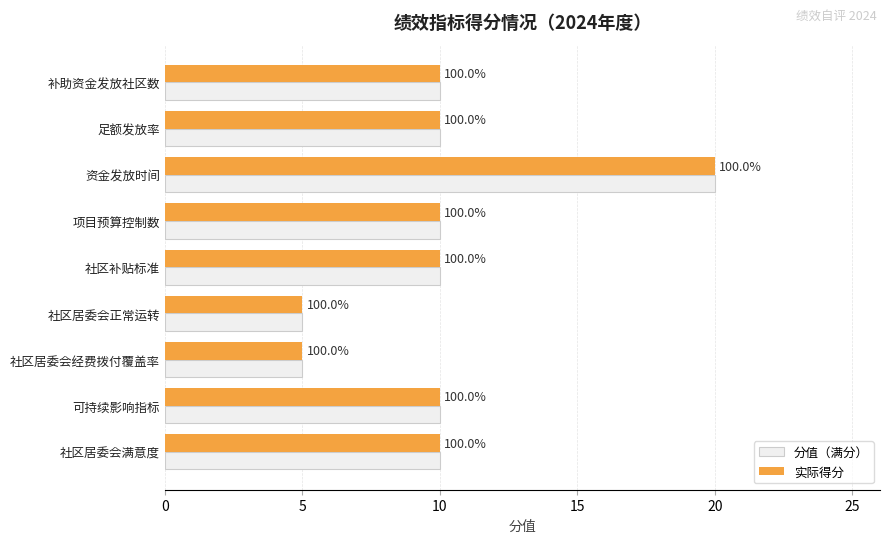

What is the sum of all 分值（满分） values?

90